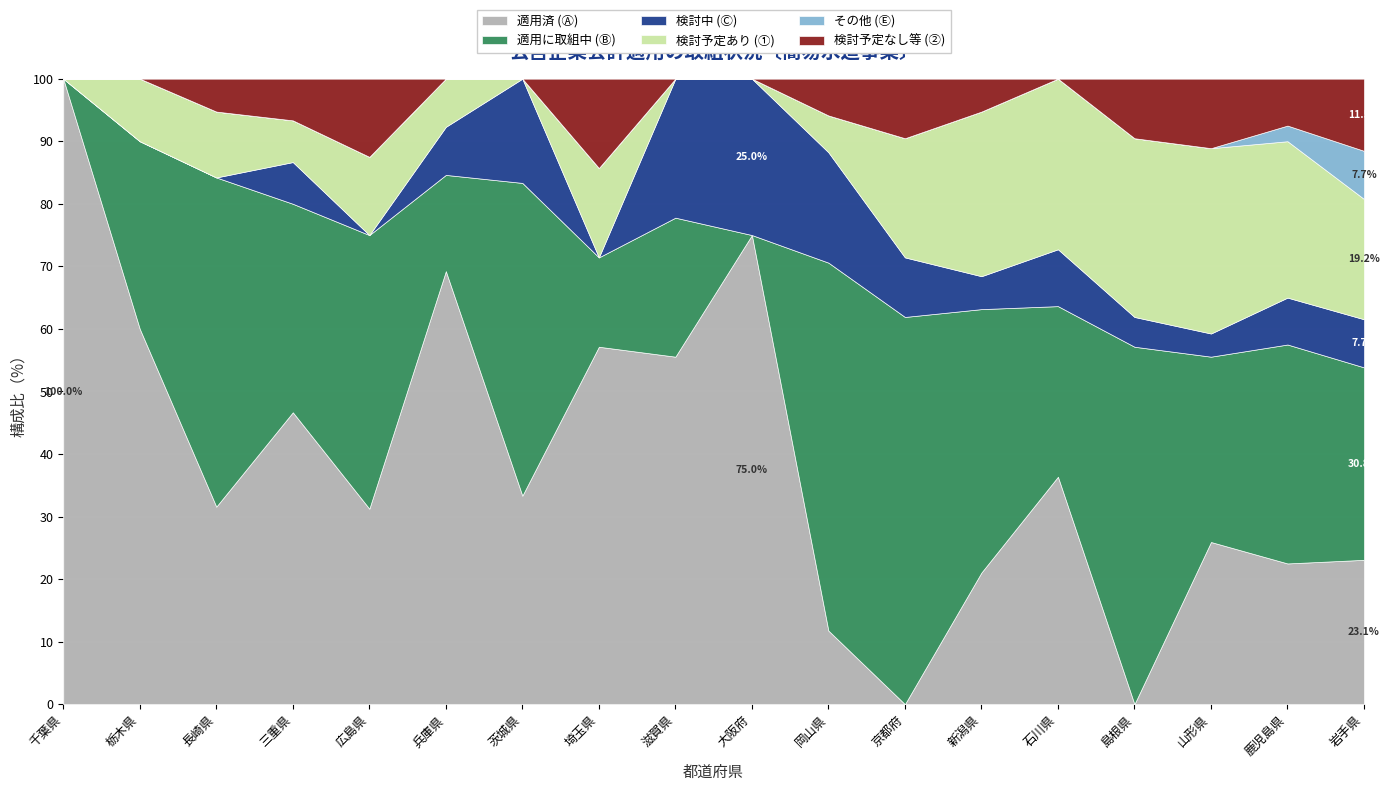

What is the total value across all series at 石川県?

100.0